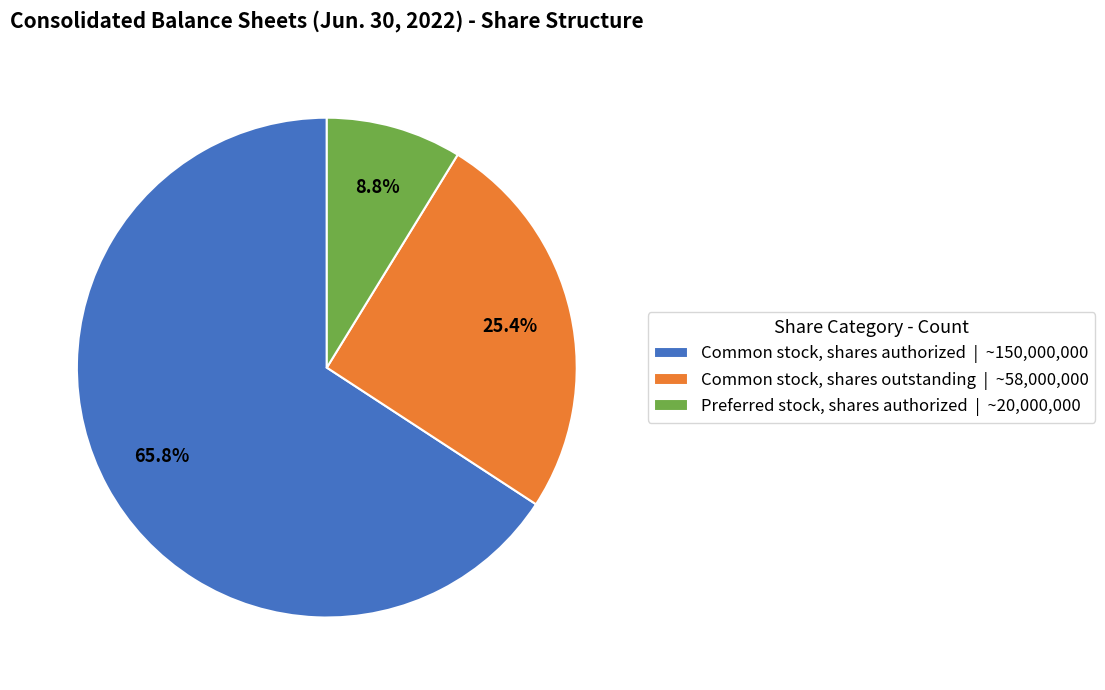

What is the ratio of the value at Common stock, shares outstanding to the value at Preferred stock, shares authorized?

2.9